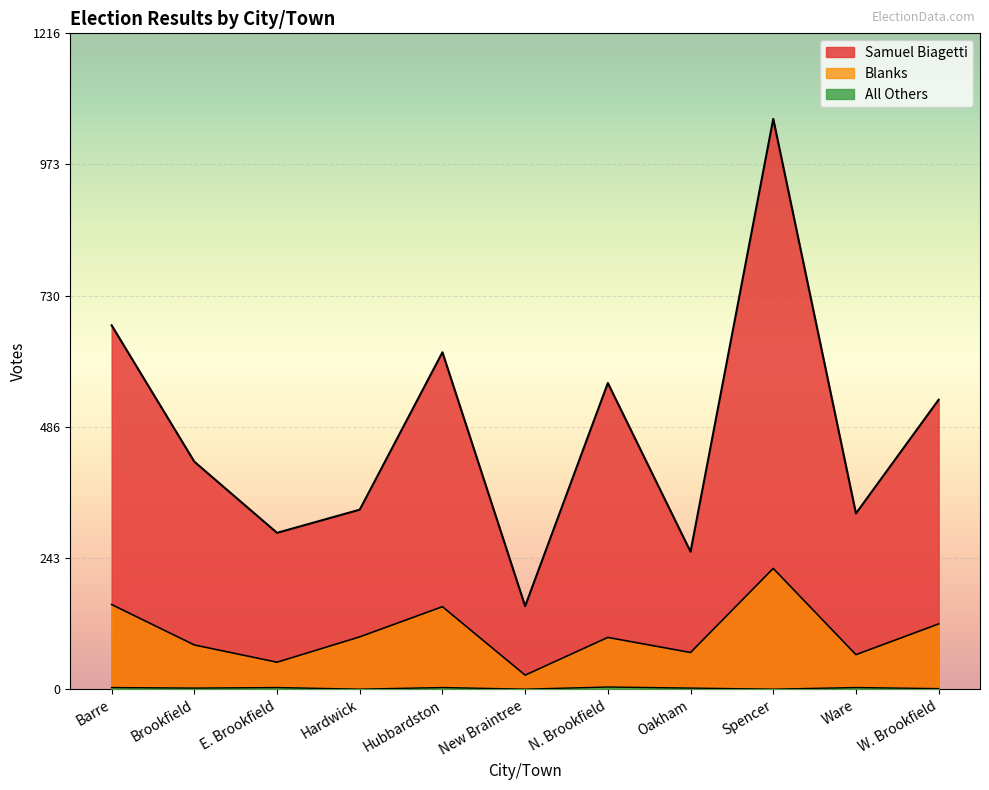

What is the difference between the highest and lowest values at N. Brookfield?

564